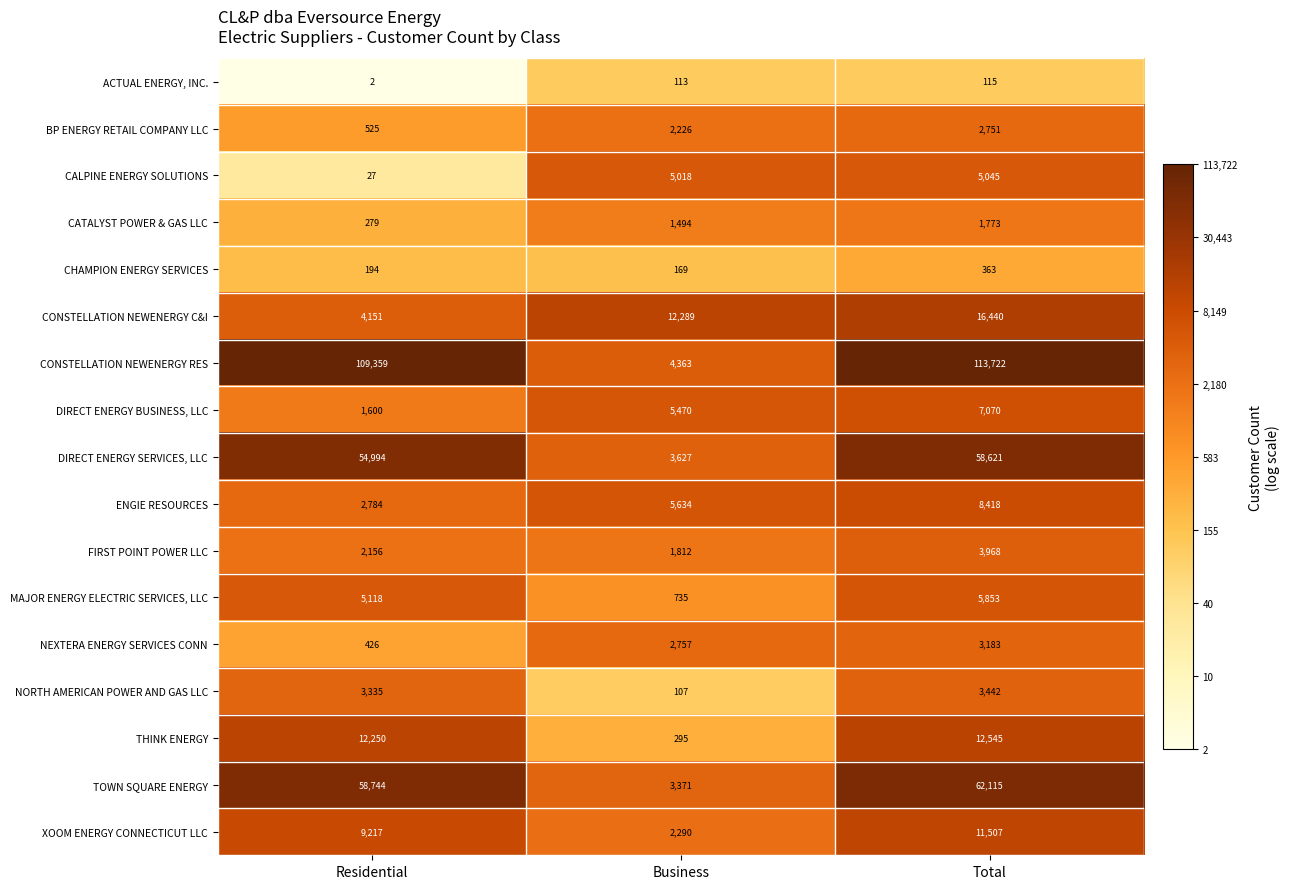

Count the XOOM ENERGY CONNECTICUT LLC values in the range 2290 to 11507.

3